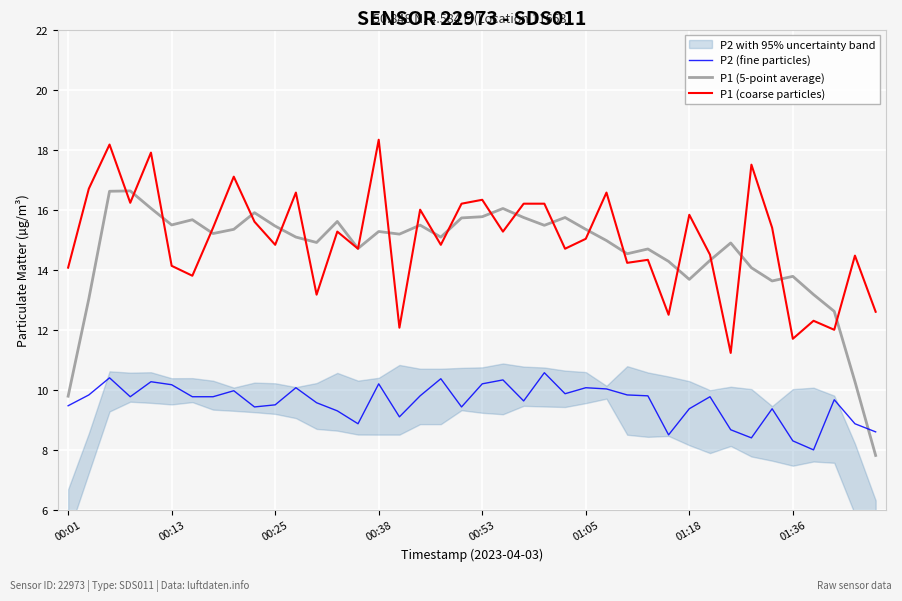

The value of P1 (5-point average) at 23 is 7.1. True or false?

False